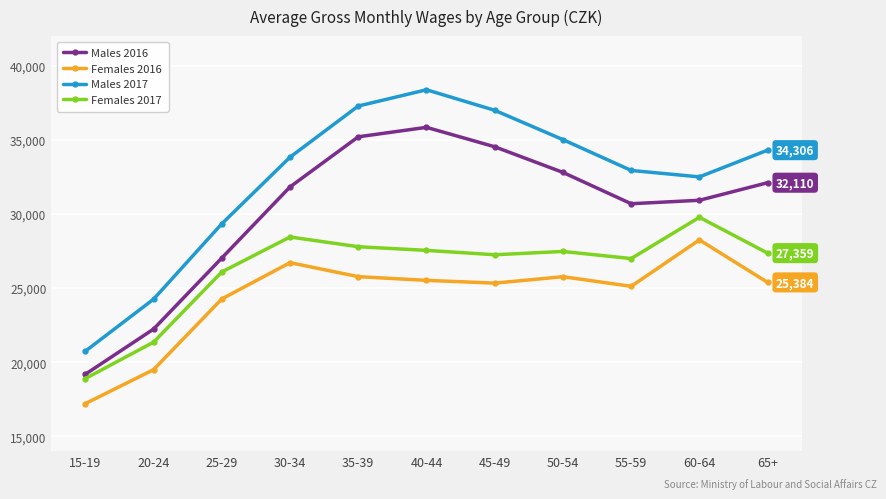

What is the average value of the Males 2017 series?

32326